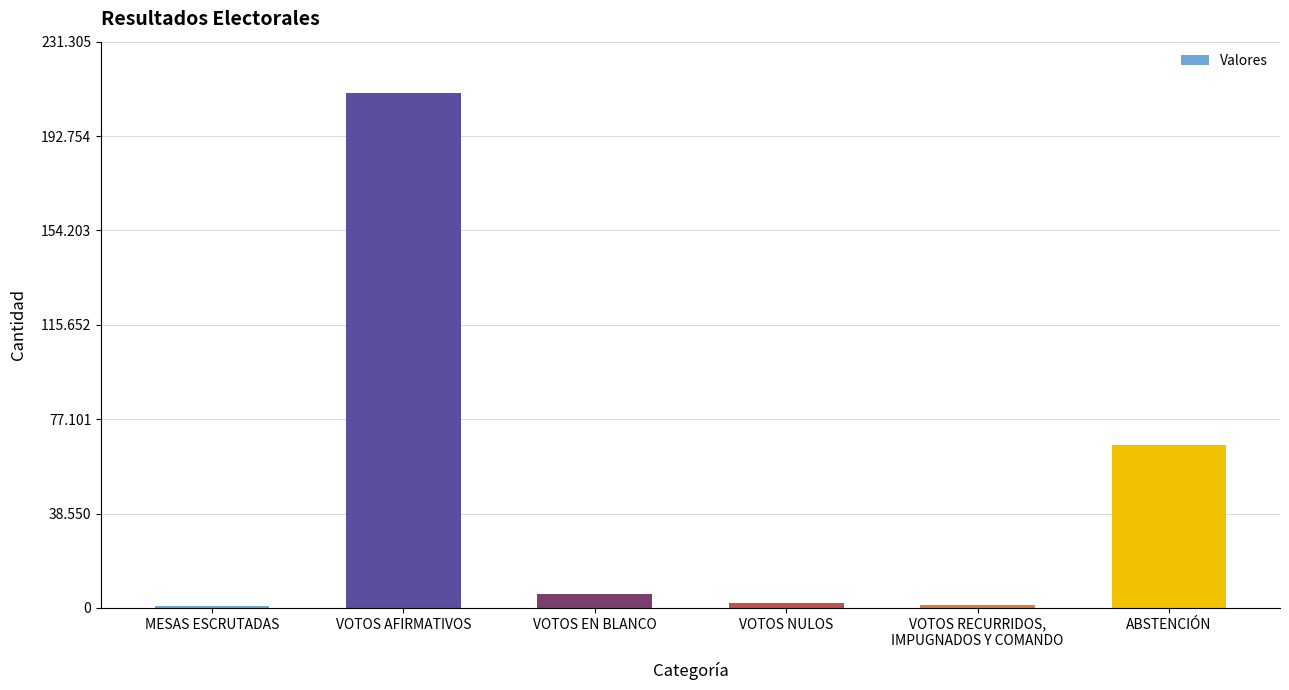

Read the value at MESAS ESCRUTADAS, to the nearest 50.

800